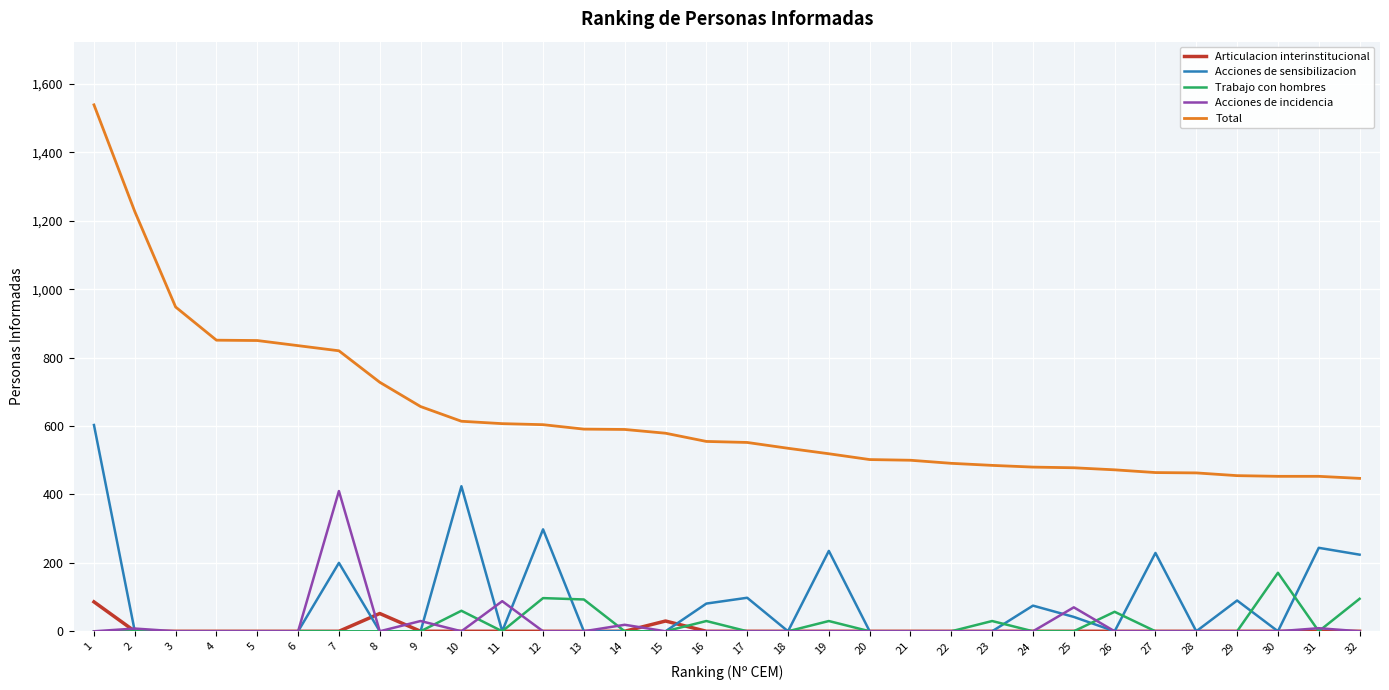

What is the sum of all Articulacion interinstitucional values?

168